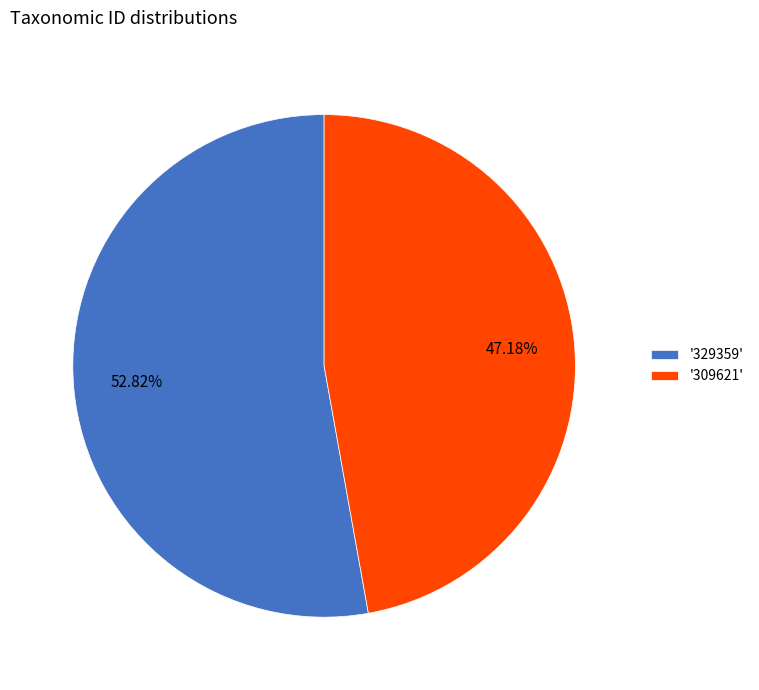

Between '329359' and '309621', which is larger?

'329359'